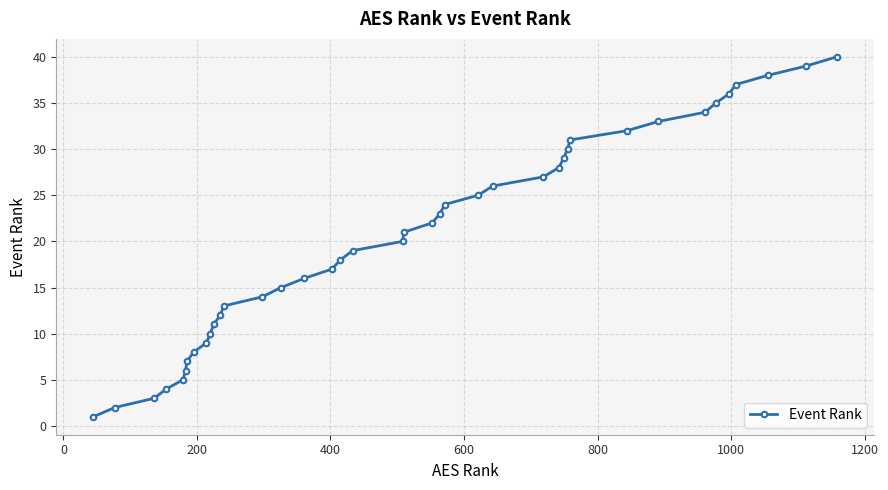

What is the difference between the maximum and minimum values?

39